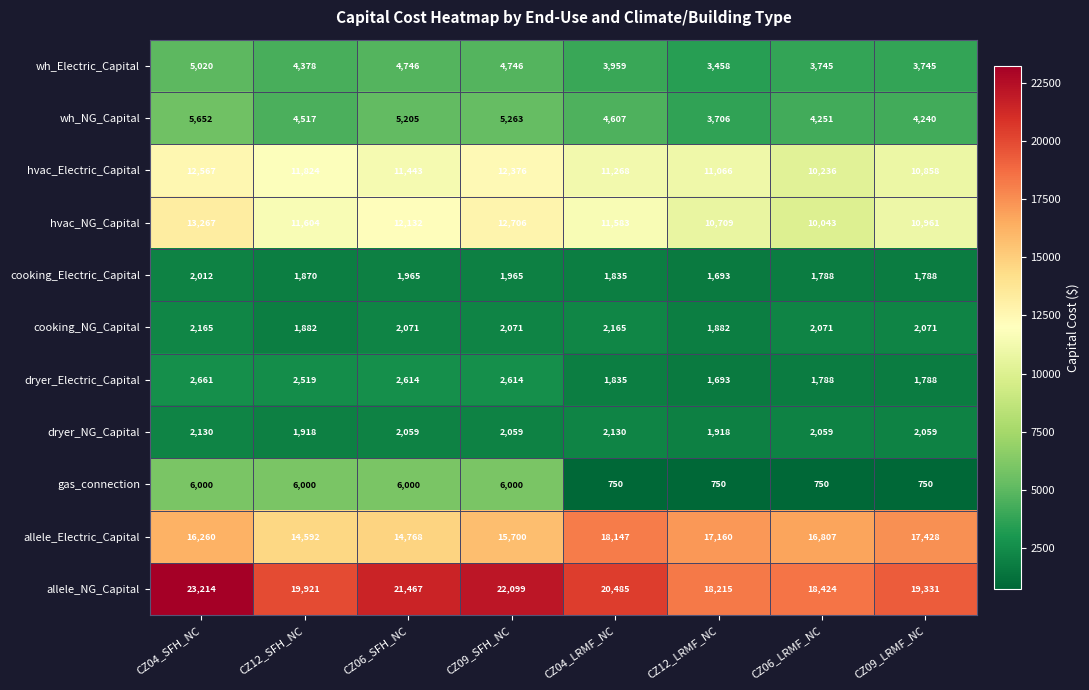

The value of gas_connection at CZ09_SFH_NC is 10507. True or false?

False